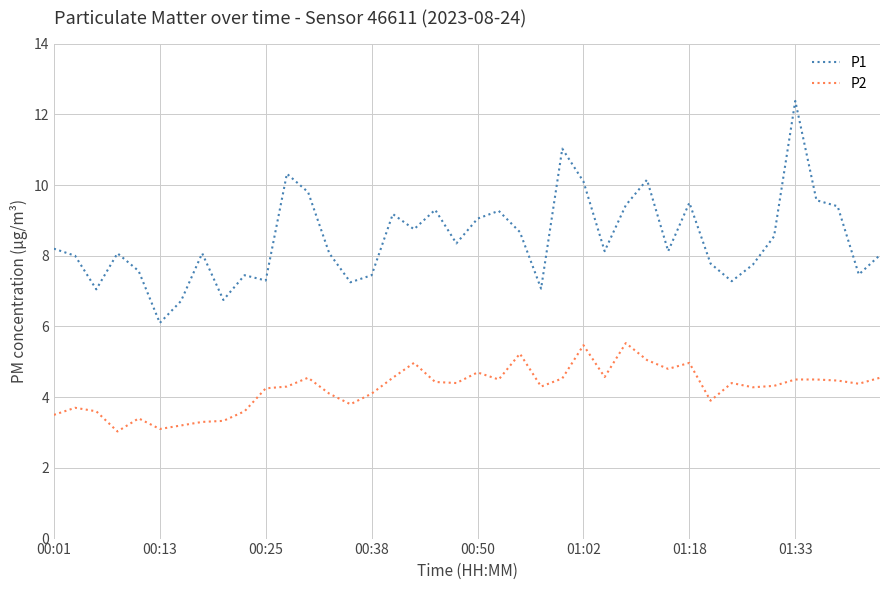

What is the maximum value for P1?

12.4